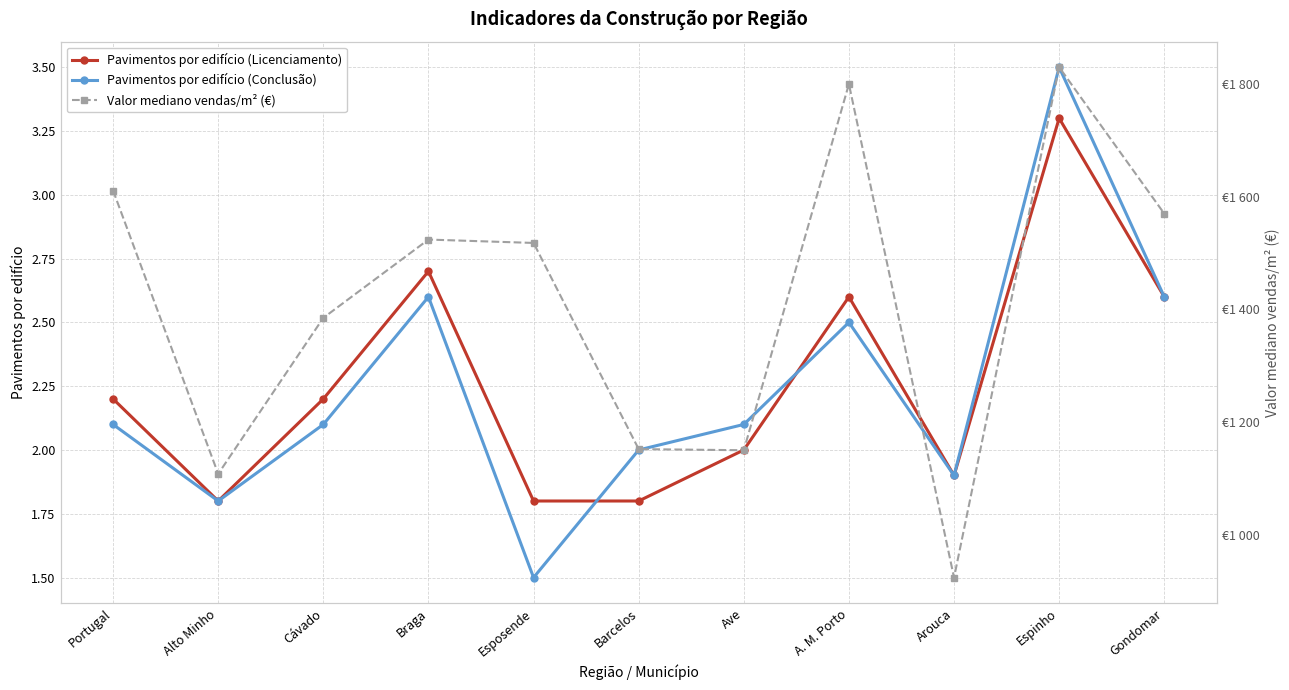

How many values in the Pavimentos por edifício (Conclusão) series are below 2?

3